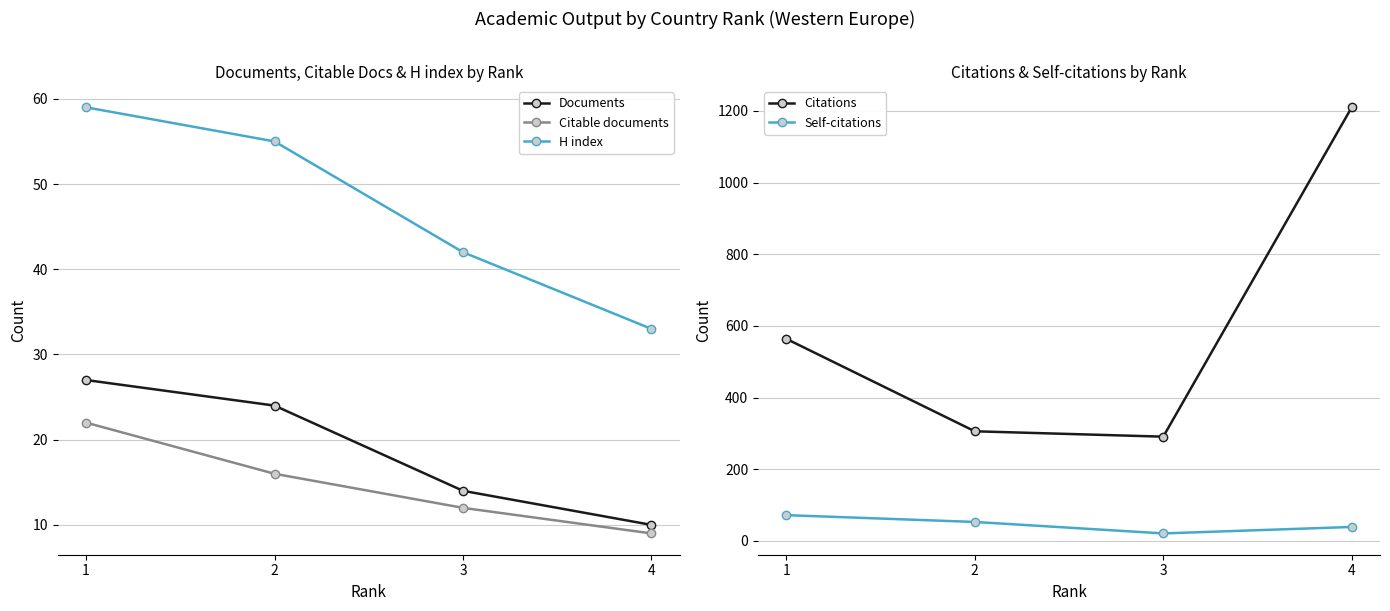

At which label does Citations reach its minimum?

3